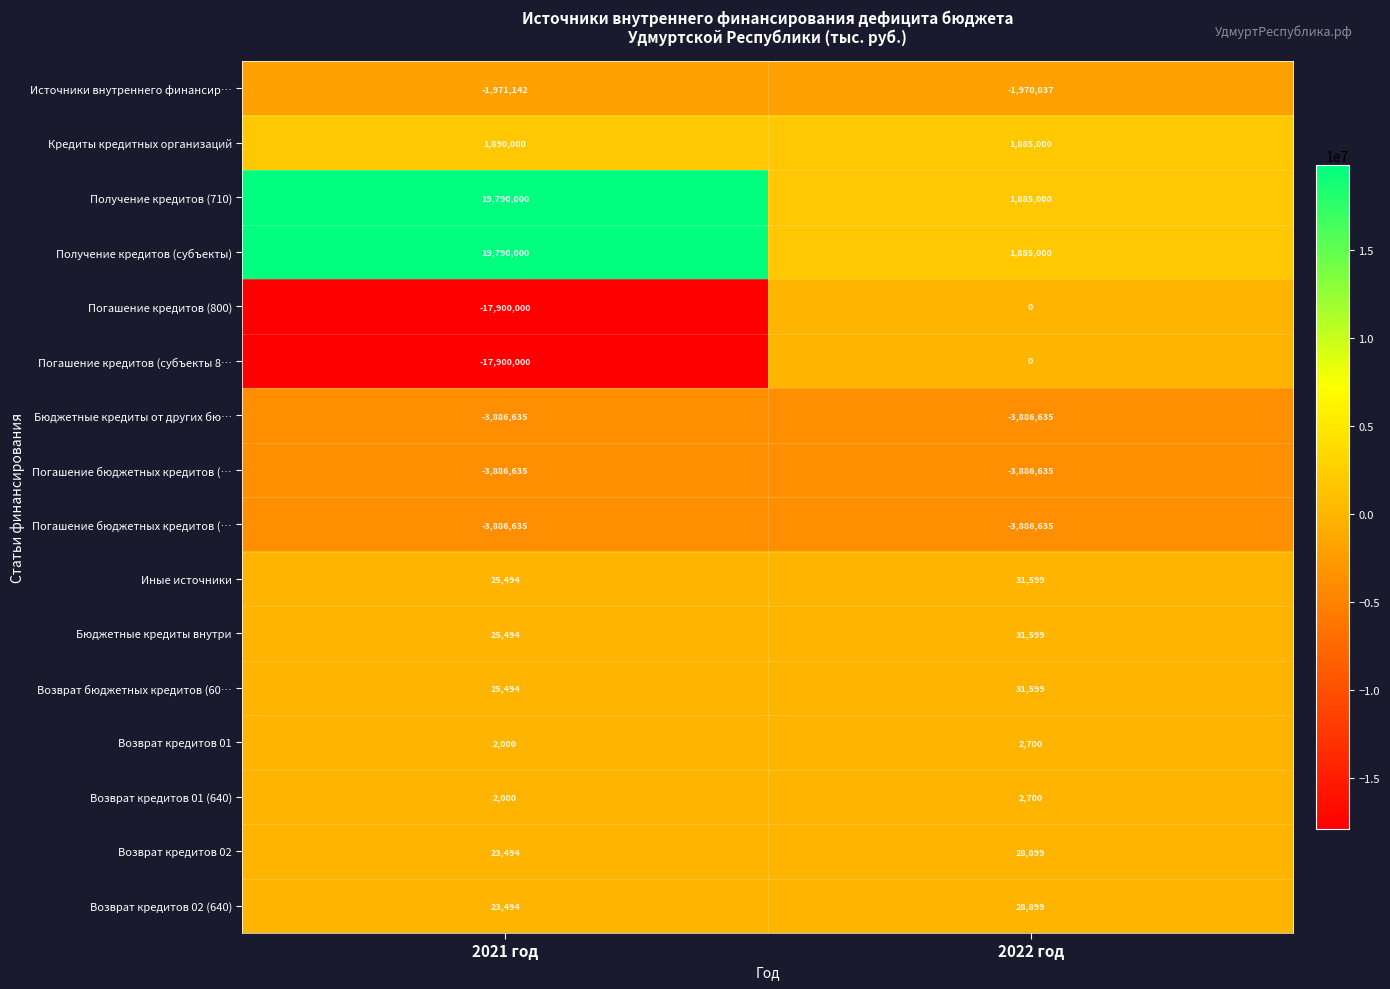

What is the total value across all series at 2022 год?

-7816949.4